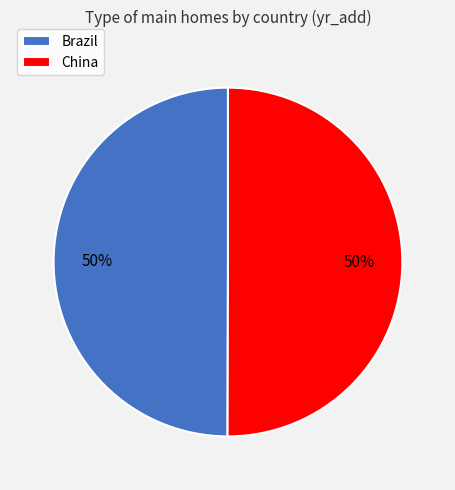

Do Brazil and China together represent more than half of the pie?

Yes